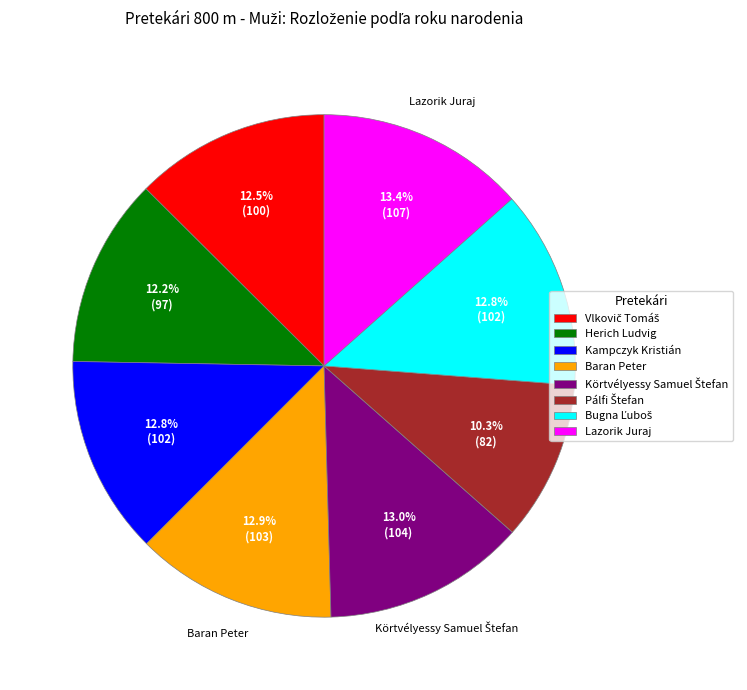

Does any single category account for the majority?

No